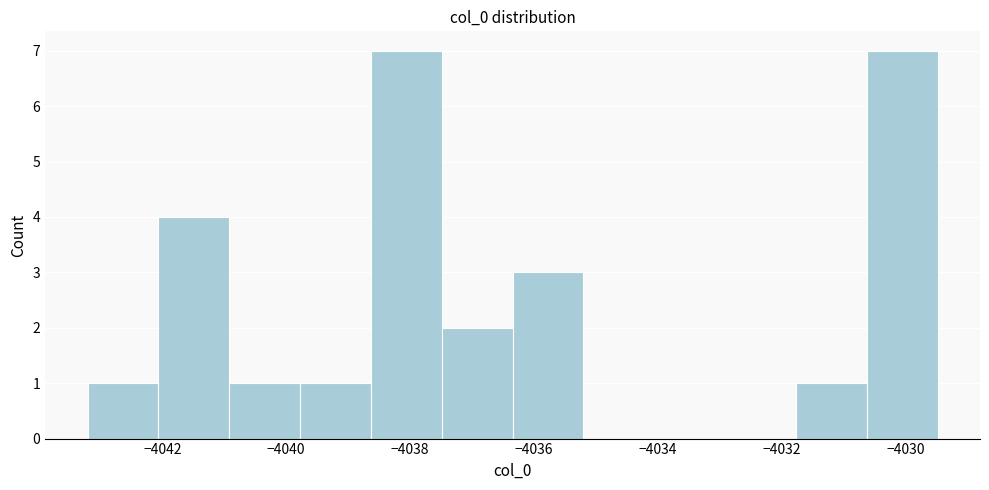

Reading left to right, list every bar in this chart as the range it spans on the x-axis followed by its height. Neither the bar edges nor the heights are printed on the chart, so give them approximately, as read against the axes.

-4043.2 to -4042.0: 1
-4042.0 to -4041.0: 4
-4041.0 to -4039.8: 1
-4039.8 to -4038.6: 1
-4038.6 to -4037.4: 7
-4037.4 to -4036.4: 2
-4036.4 to -4035.2: 3
-4035.2 to -4034.0: 0
-4034.0 to -4033.0: 0
-4033.0 to -4031.8: 0
-4031.8 to -4030.6: 1
-4030.6 to -4029.4: 7